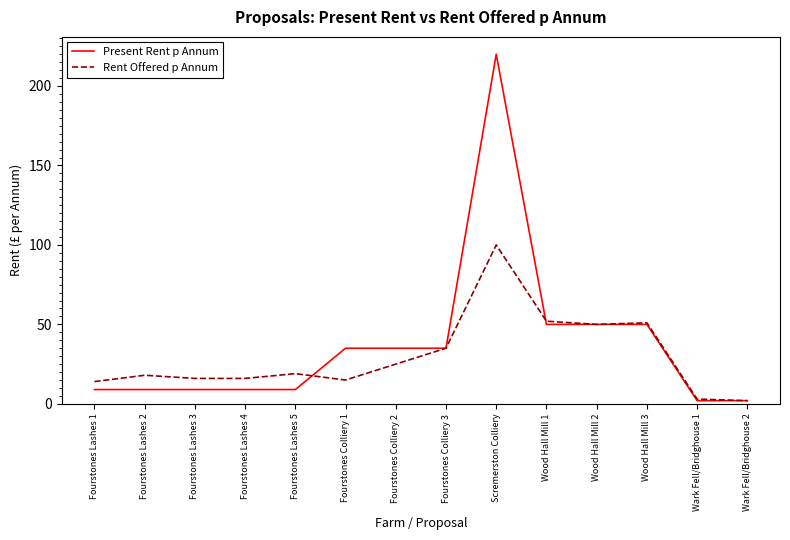

Where is the first local maximum for Rent Offered p Annum?

Fourstones Lashes 2